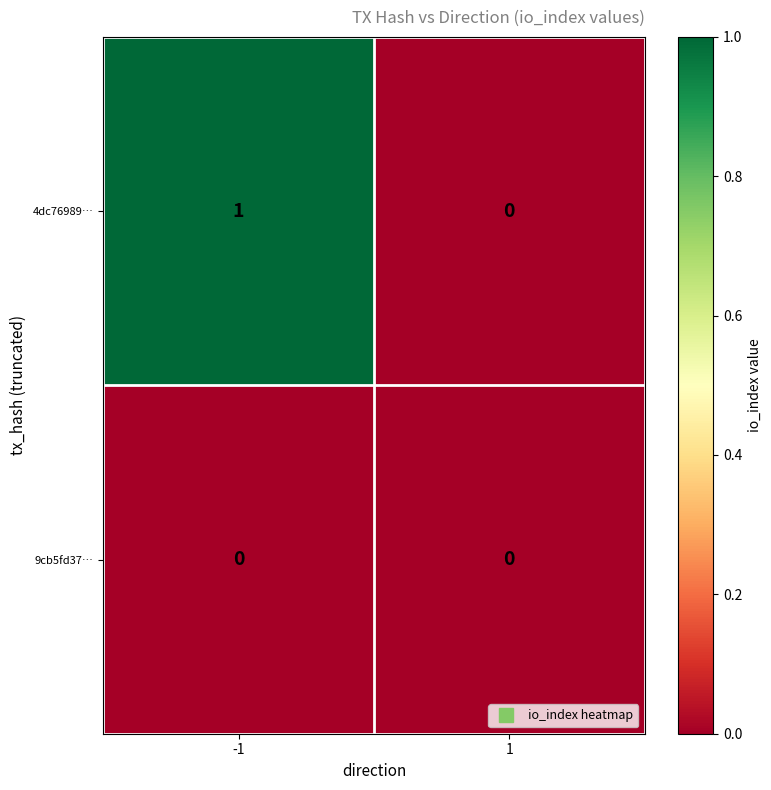

Reading left to right, what are all the values shown in this chart?

4dc76989…: -1=1	1=0
9cb5fd37…: -1=0	1=0